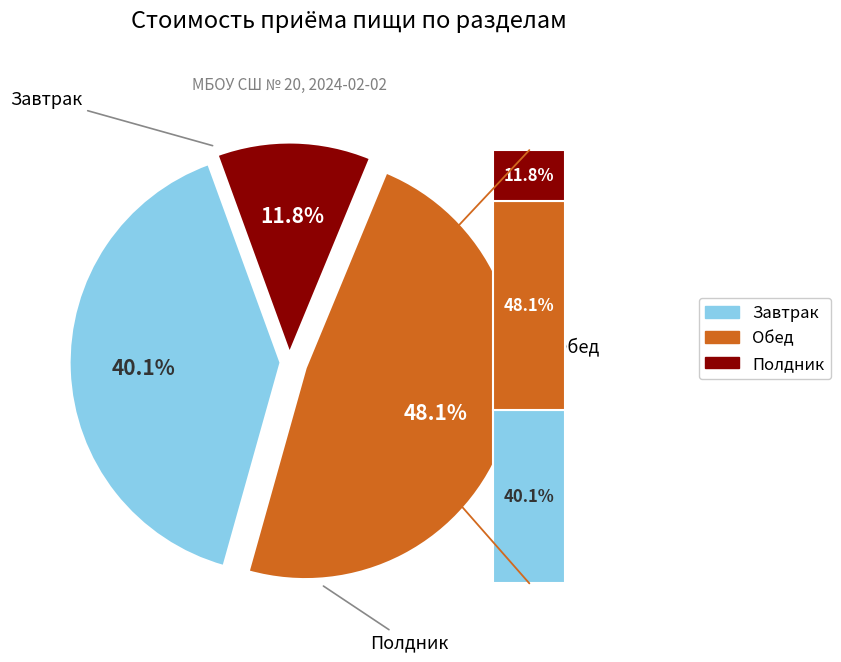

To the nearest percent, what is the difference between the largest and smallest slice percentages?

36%